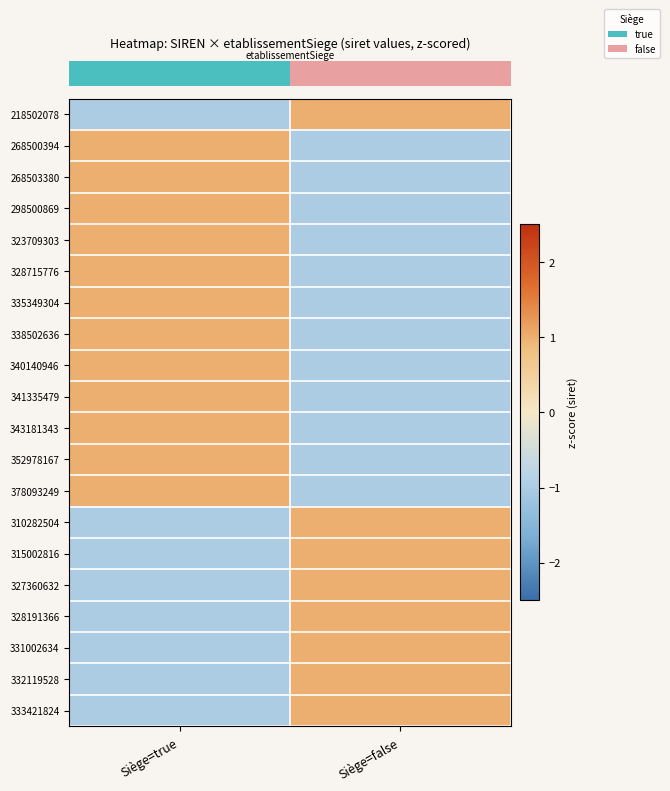

At which category is the sum across all series the highest?

Siège=true